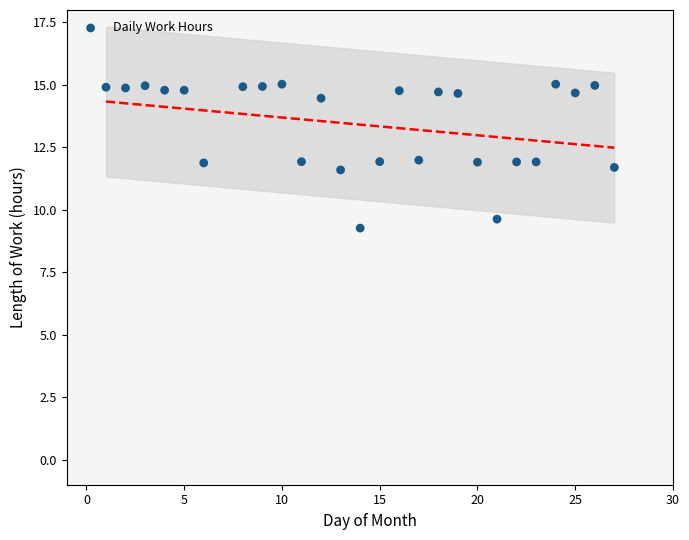

What is the range of X values (max minus min)?

26.0